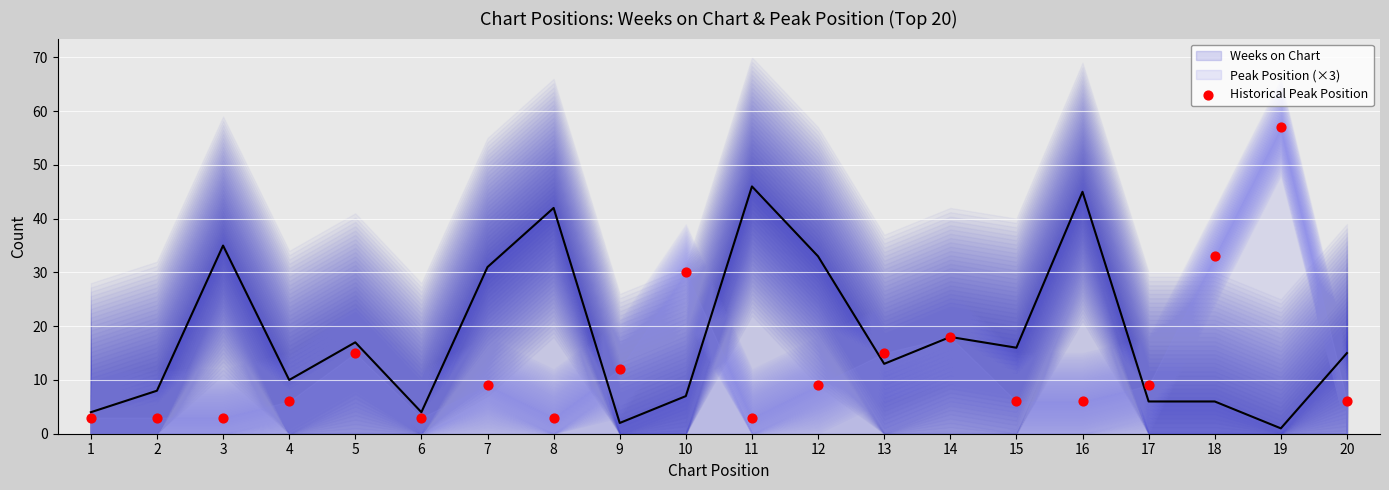

Which has a higher value, 17 or 7?

17